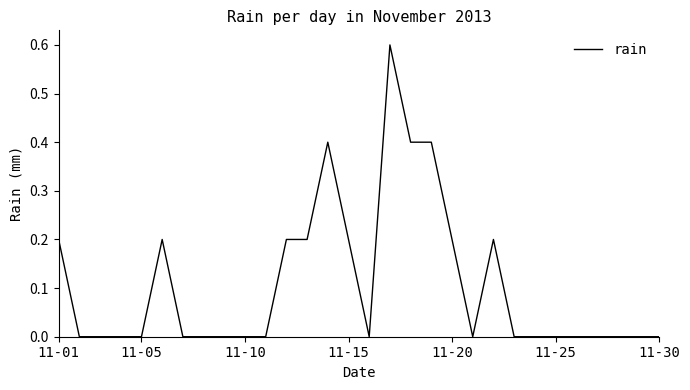

What is the difference between the maximum and minimum values?

0.6